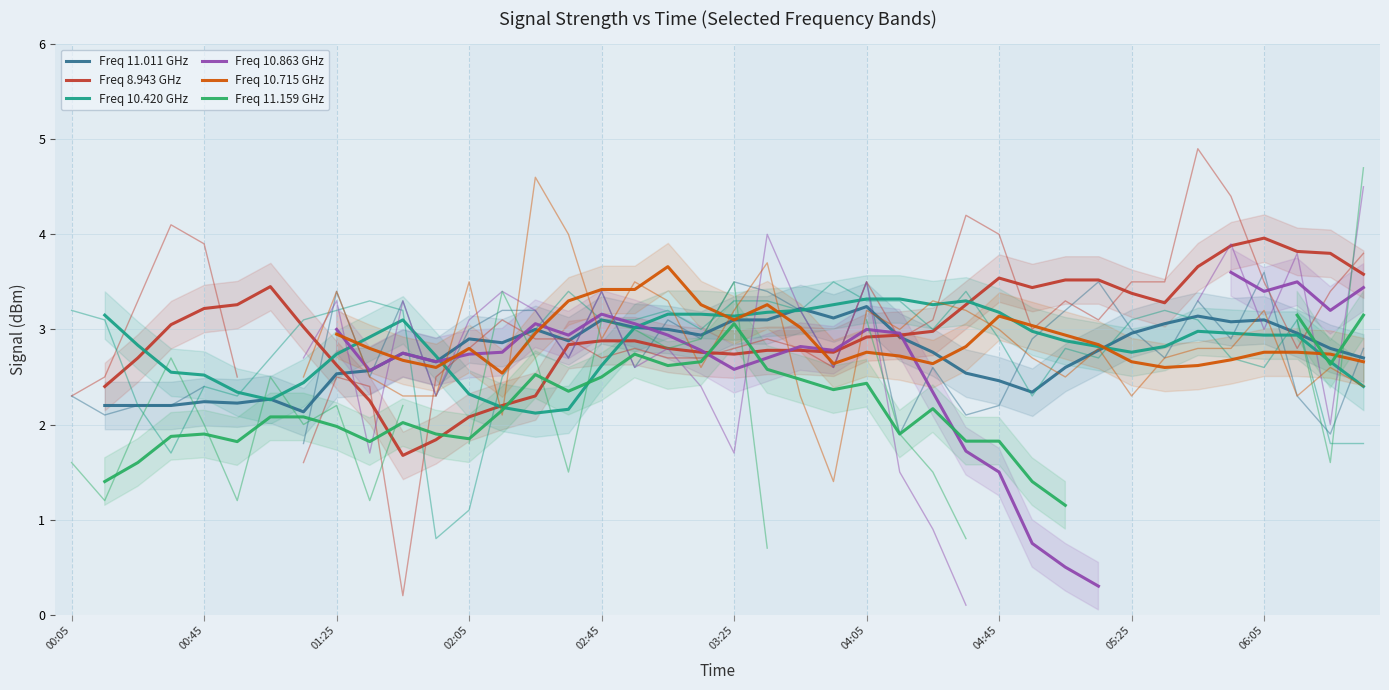

Which series changed the most between 03:25 and 31?

Freq 11.011 GHz